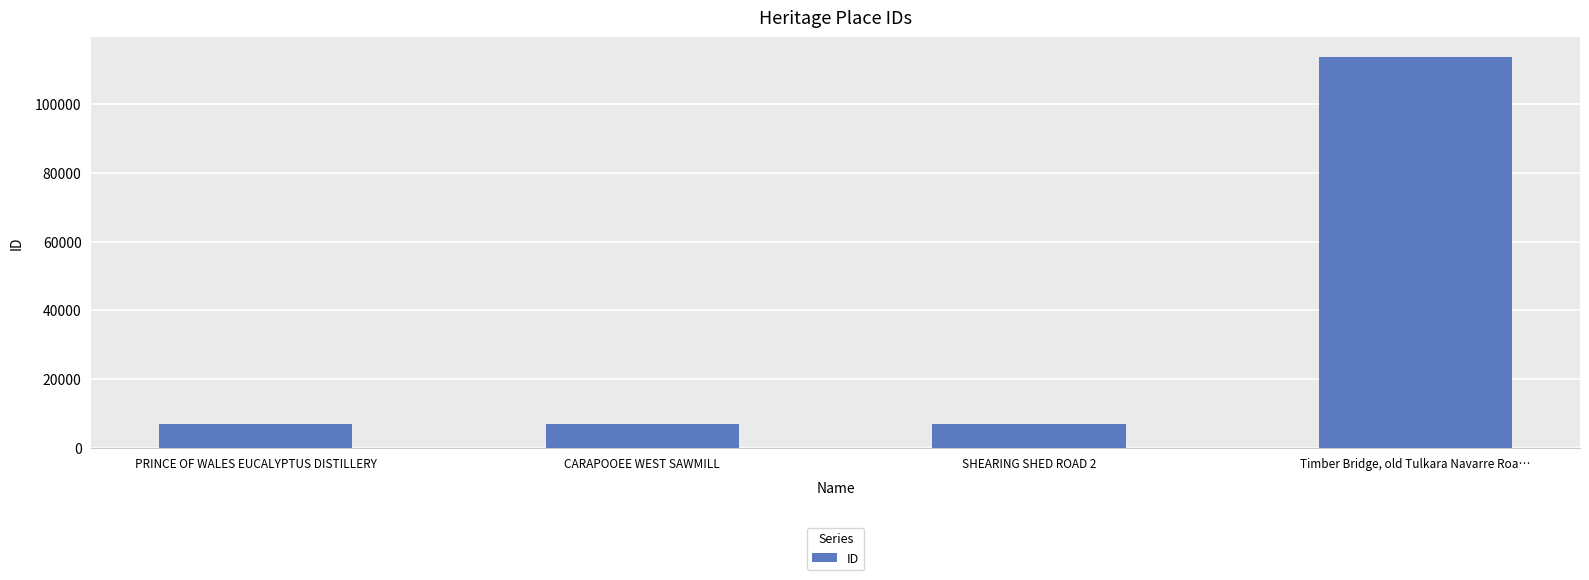

How many values are below 6921?

2